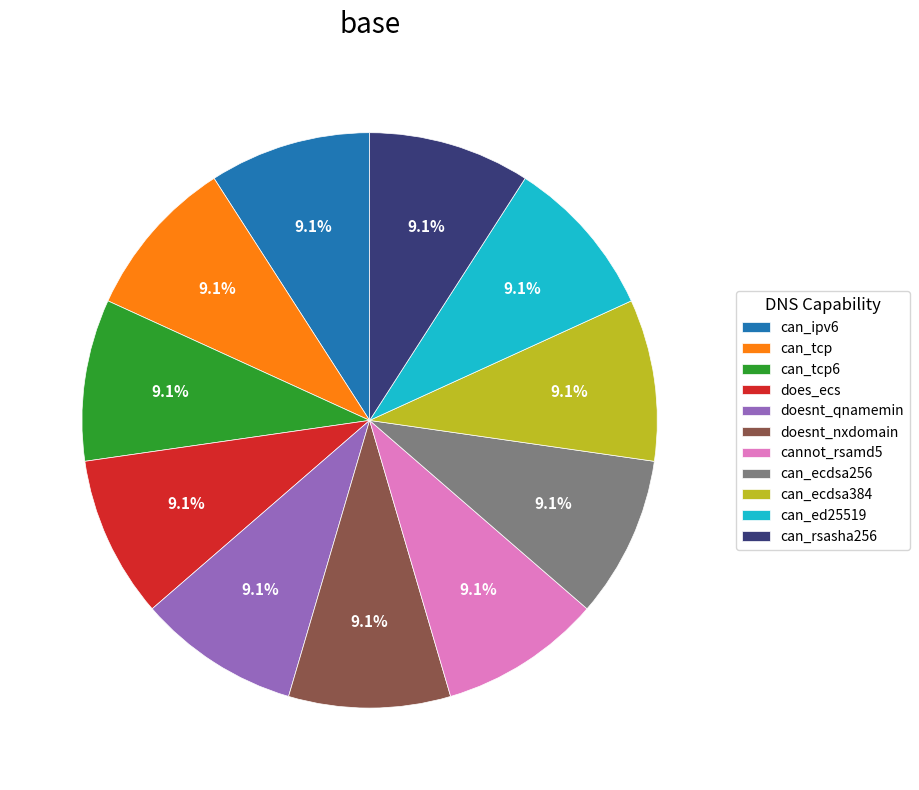

Is there a majority slice in this chart?

No